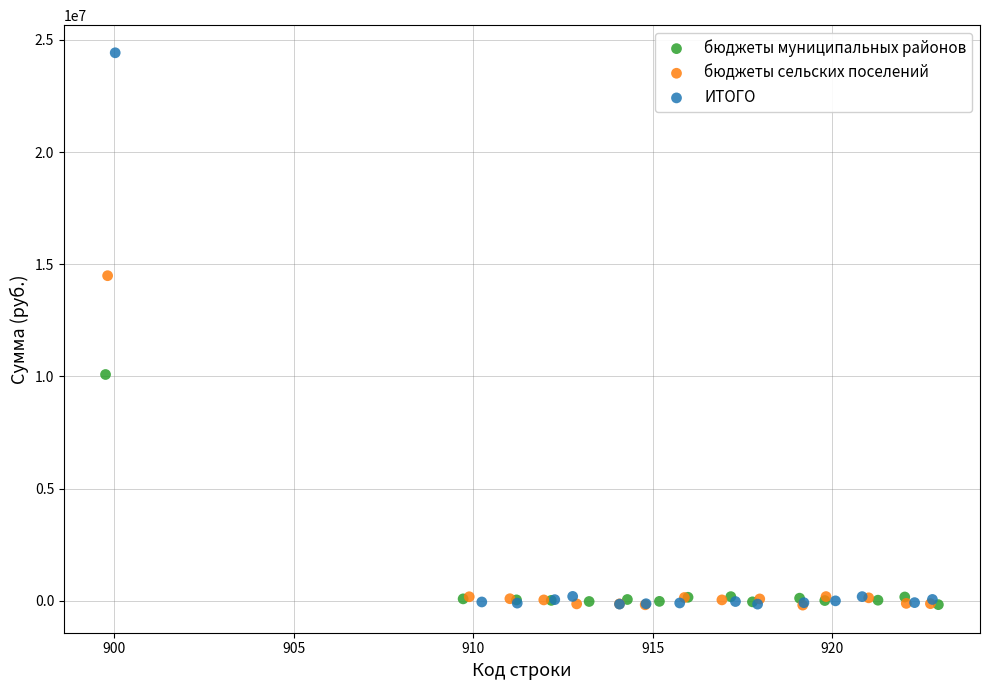

Which series contains the highest Y value?

ИТОГО